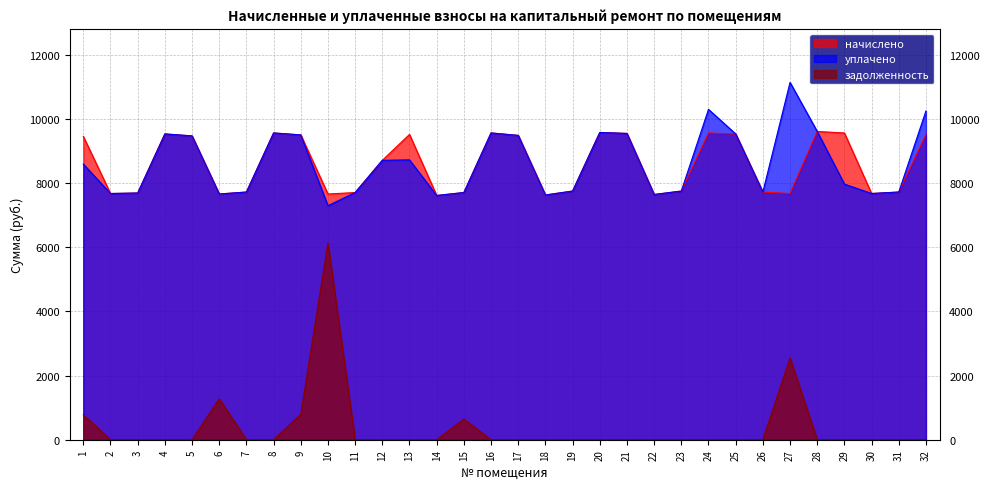

Count the number of data series in this chart.

3